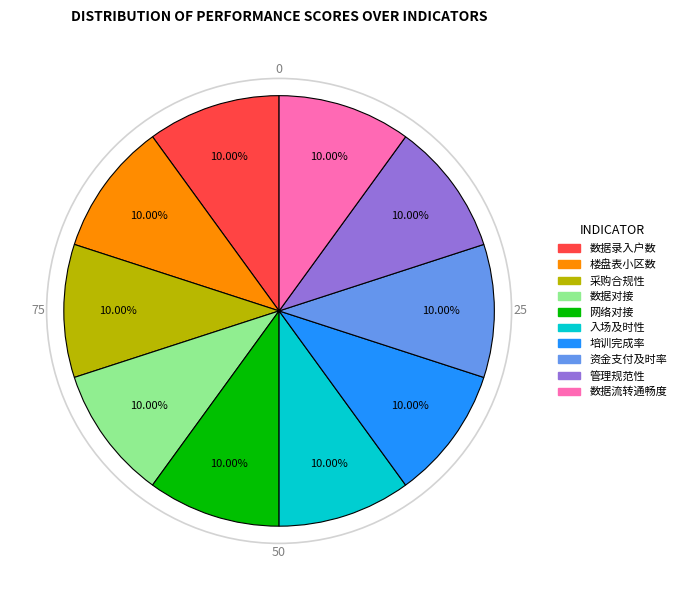

Is there a majority slice in this chart?

No